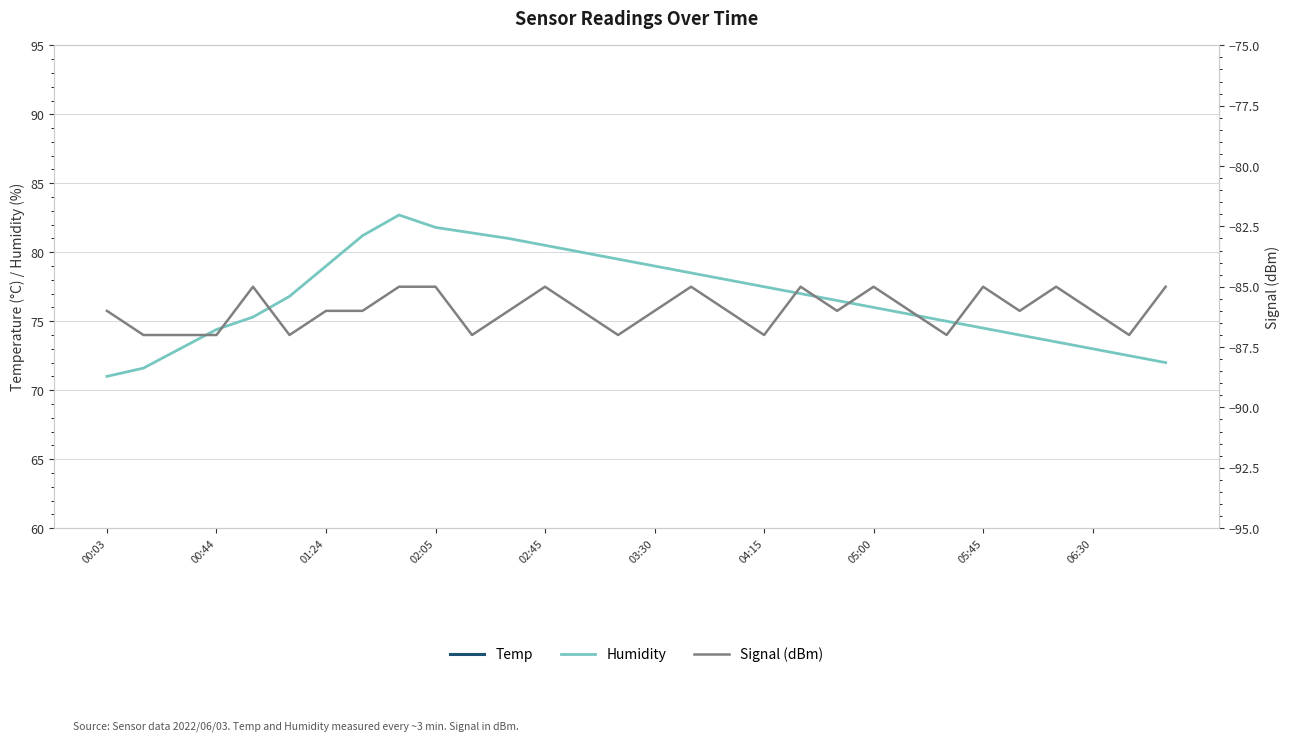

Rank the series at 11 from lowest to highest value.

Signal (dBm), Temp, Humidity